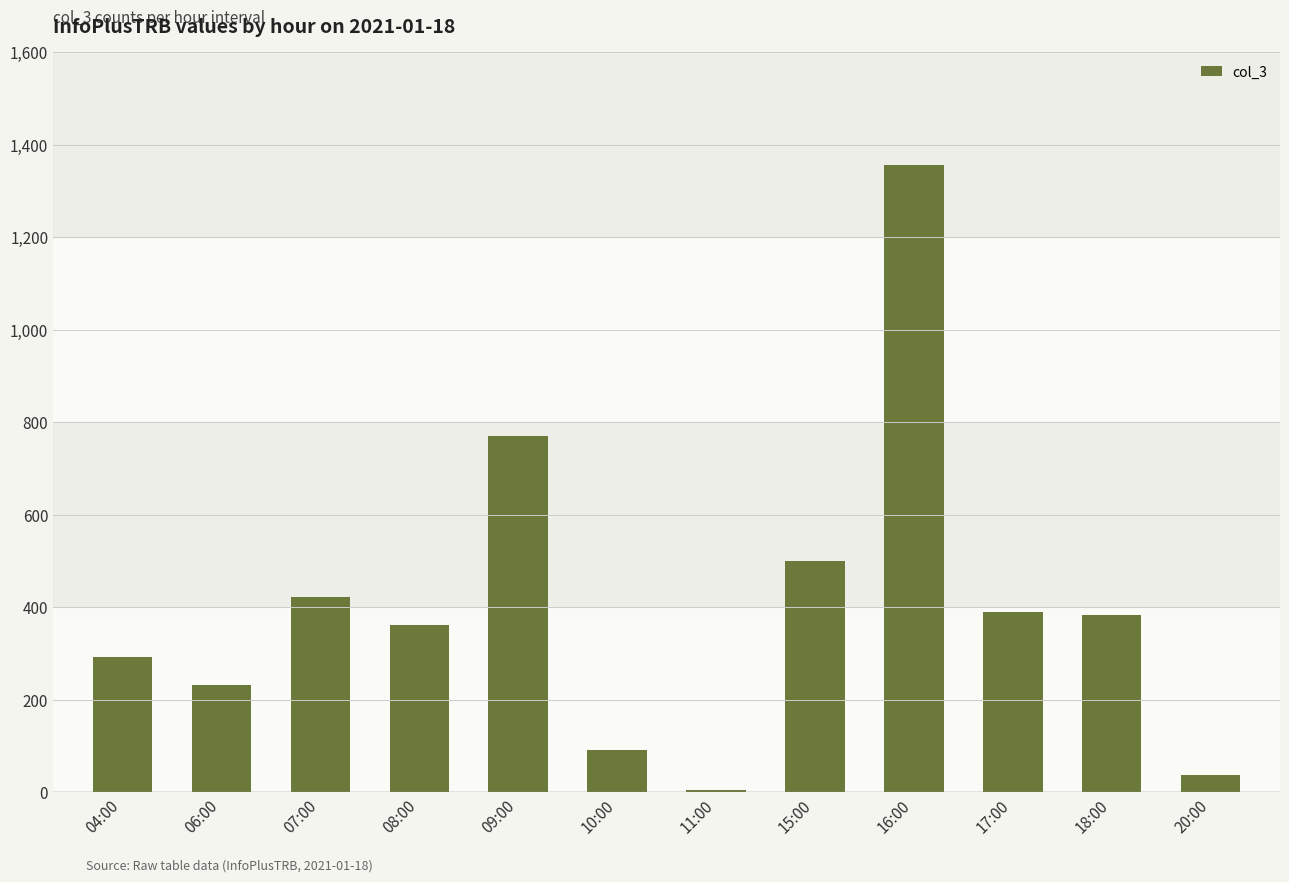

Which has a higher value, 09:00 or 15:00?

09:00